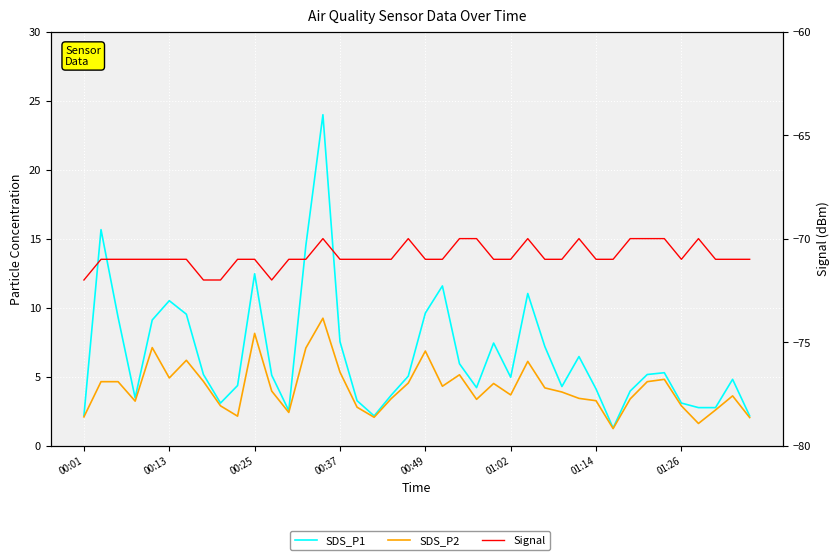

Which category has the lowest value across all series?

00:01